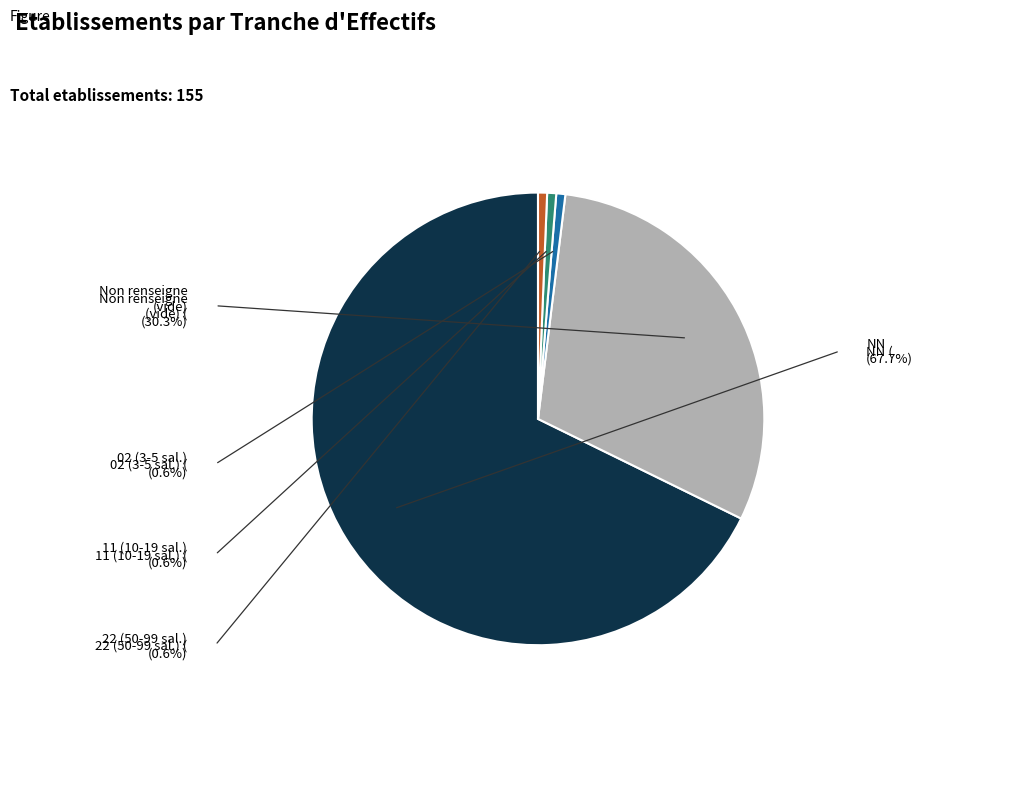

Count the number of slices in the pie.

5